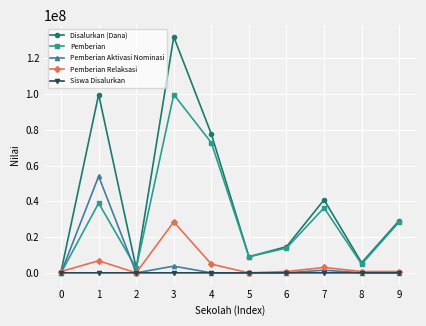

What is the difference between the maximum and second lowest values in the Pemberian series?

97125000